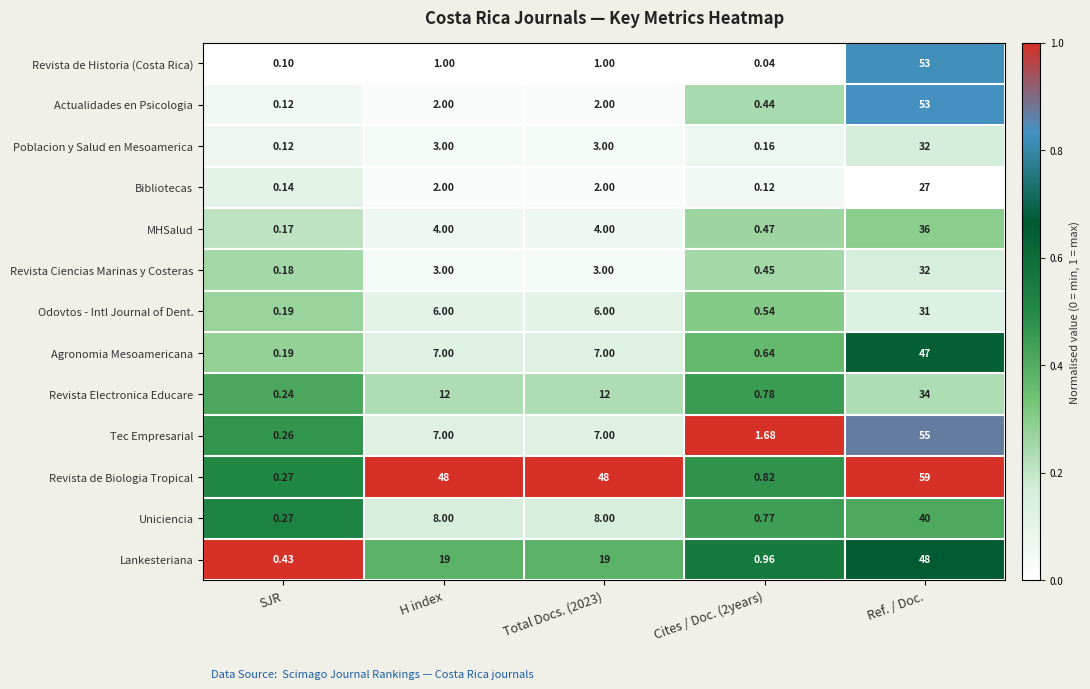

Is the value of Agronomia Mesoamericana at H index greater than the value of Revista Ciencias Marinas y Costeras at Total Docs. (2023)?

Yes